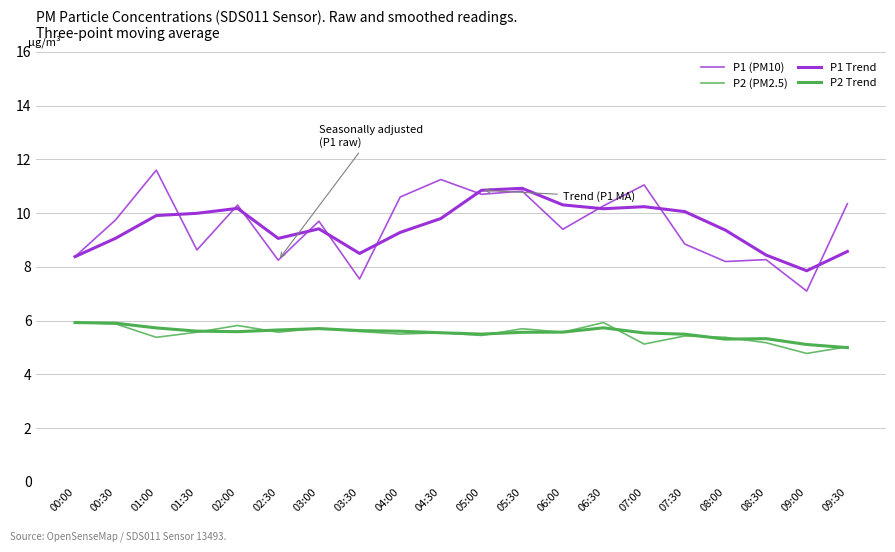

True or false: P2 (PM2.5) and P1 (PM10) cross at least once.

False